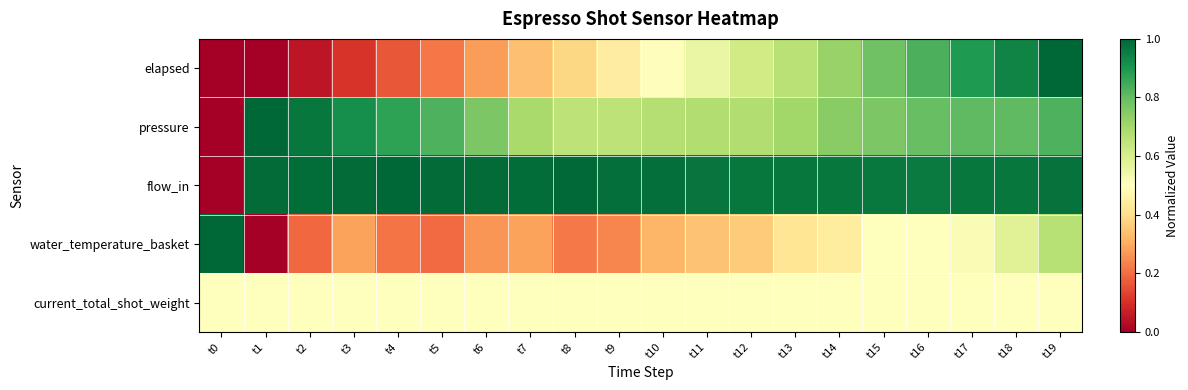

At t12, list the series in order from largest to smallest.

flow_in, pressure, elapsed, current_total_shot_weight, water_temperature_basket